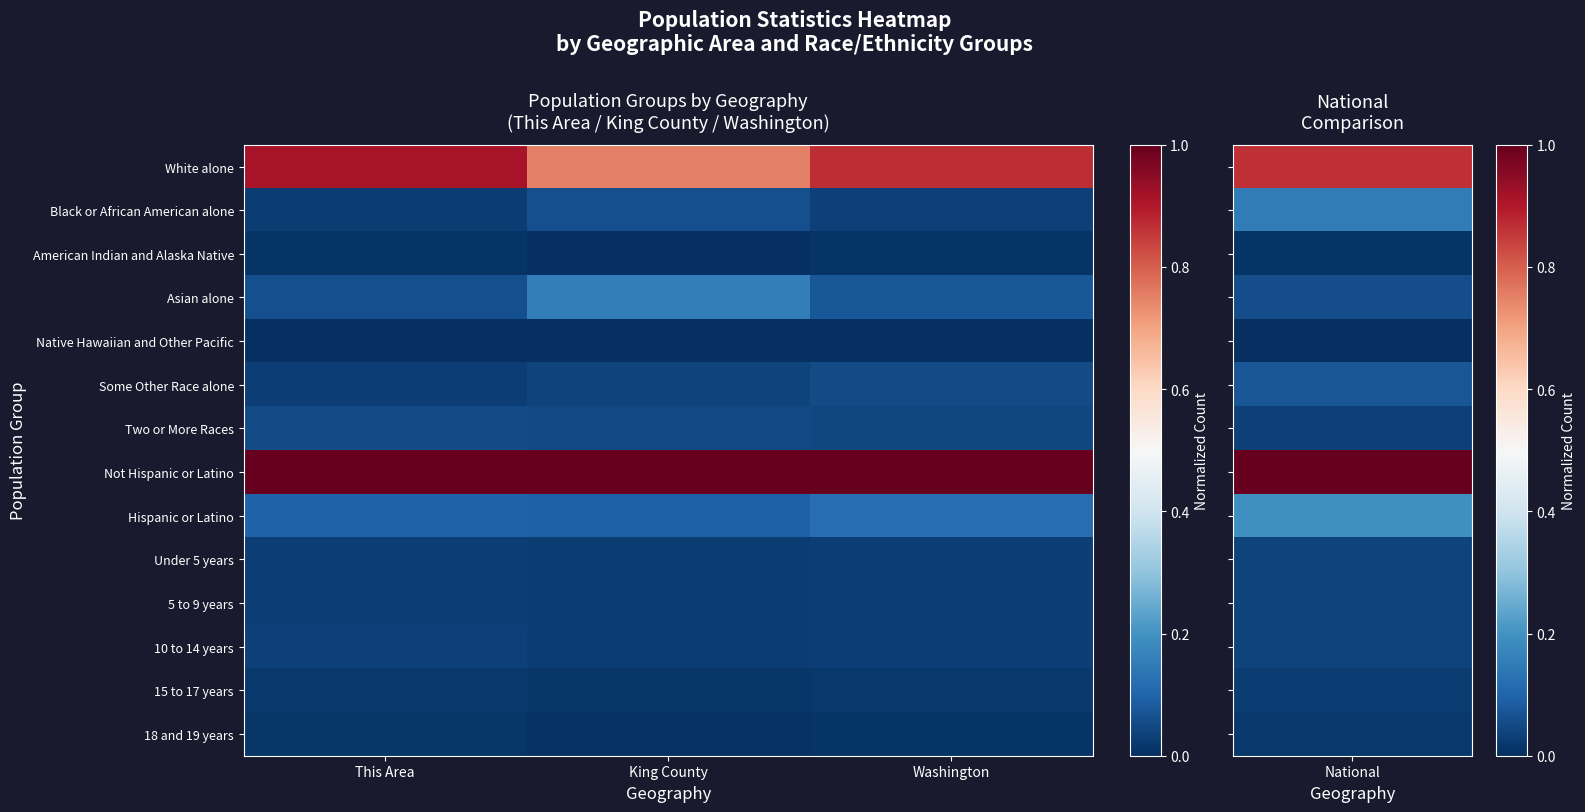

Reading left to right, extract all data points from this chart.

White alone: This Area=0.9	King County=0.8	Washington=0.9
Black or African American alone: This Area=0.0	King County=0.1	Washington=0.0
American Indian and Alaska Native: This Area=0.0	King County=0.0	Washington=0.0
Asian alone: This Area=0.1	King County=0.2	Washington=0.1
Native Hawaiian and Other Pacific: This Area=0.0	King County=0.0	Washington=0.0
Some Other Race alone: This Area=0.0	King County=0.0	Washington=0.1
Two or More Races: This Area=0.1	King County=0.0	Washington=0.0
Not Hispanic or Latino: This Area=1.0	King County=1.0	Washington=1.0
Hispanic or Latino: This Area=0.1	King County=0.1	Washington=0.1
Under 5 years: This Area=0.0	King County=0.0	Washington=0.0
5 to 9 years: This Area=0.0	King County=0.0	Washington=0.0
10 to 14 years: This Area=0.0	King County=0.0	Washington=0.0
15 to 17 years: This Area=0.0	King County=0.0	Washington=0.0
18 and 19 years: This Area=0.0	King County=0.0	Washington=0.0